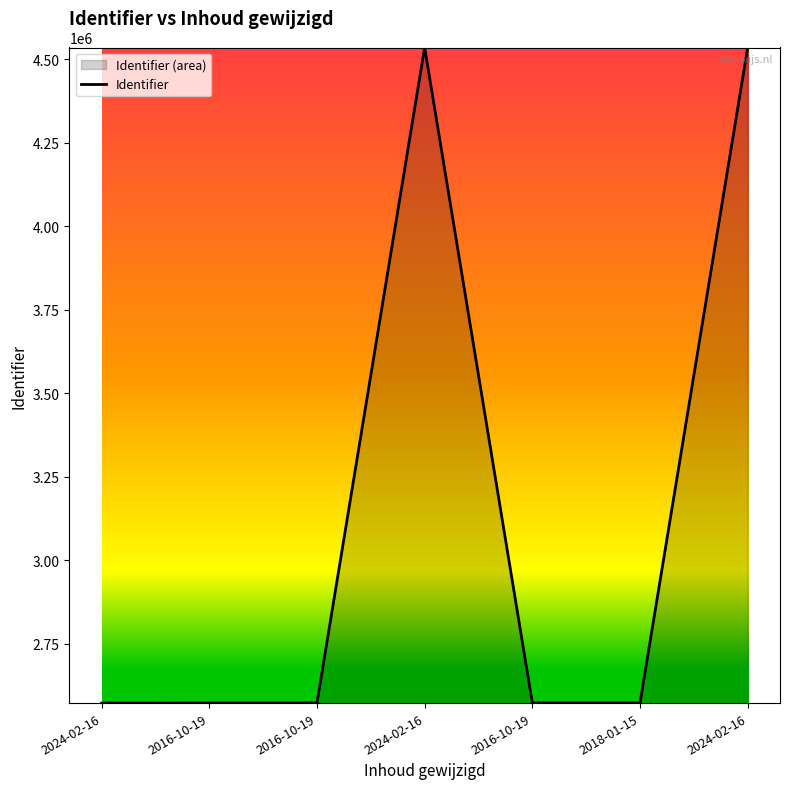

Reading left to right, what are all the values shown in this chart?

2572207	2572871	2572873	4535199	2572934	2572936	4535201